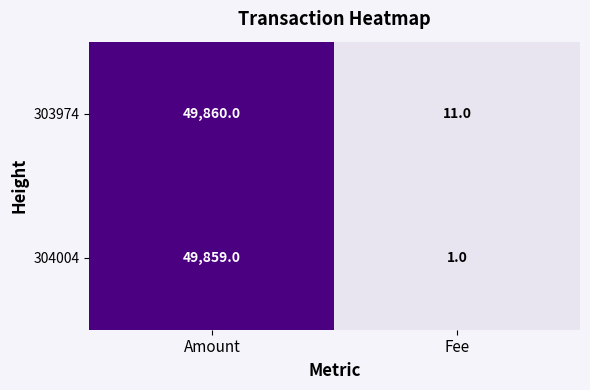

At which label is 303974 closest to 24935?

Fee